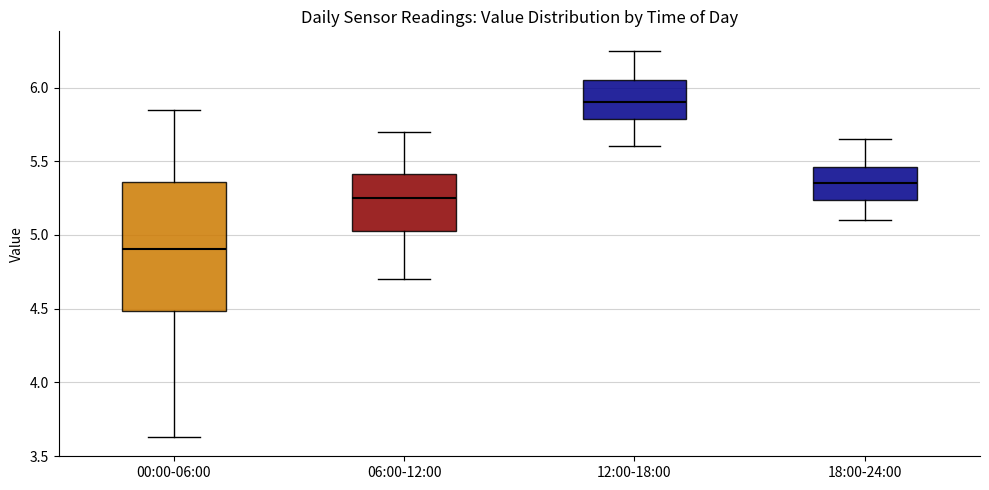

Where does the lower whisker of the box for 12:00-18:00 end on the y-axis? The values are not printed on the chart, so give them approximately, as read against the axis.

5.60